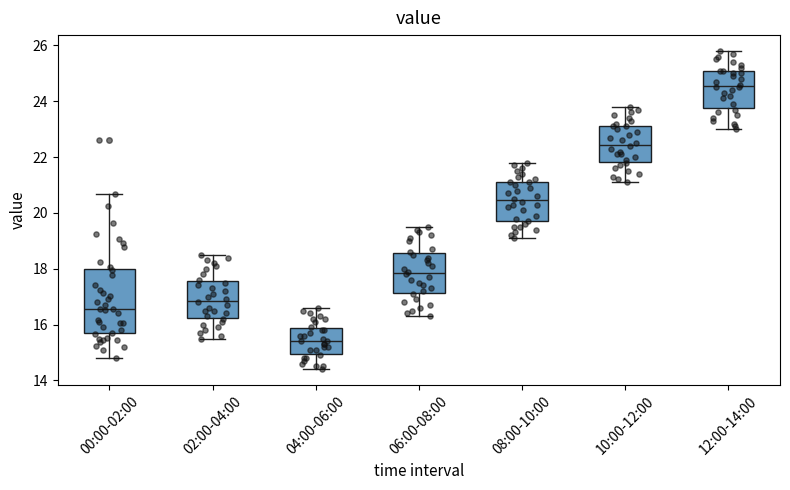

Which box's median line is the highest?

12:00-14:00